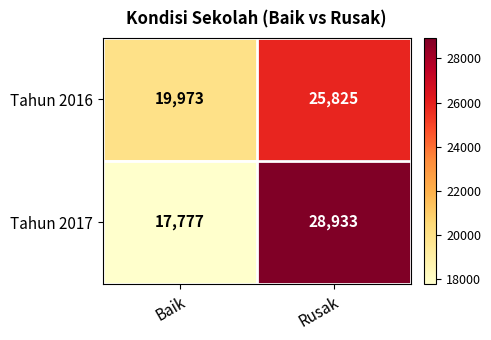

Rank the categories by Tahun 2016 value from highest to lowest.

Rusak, Baik